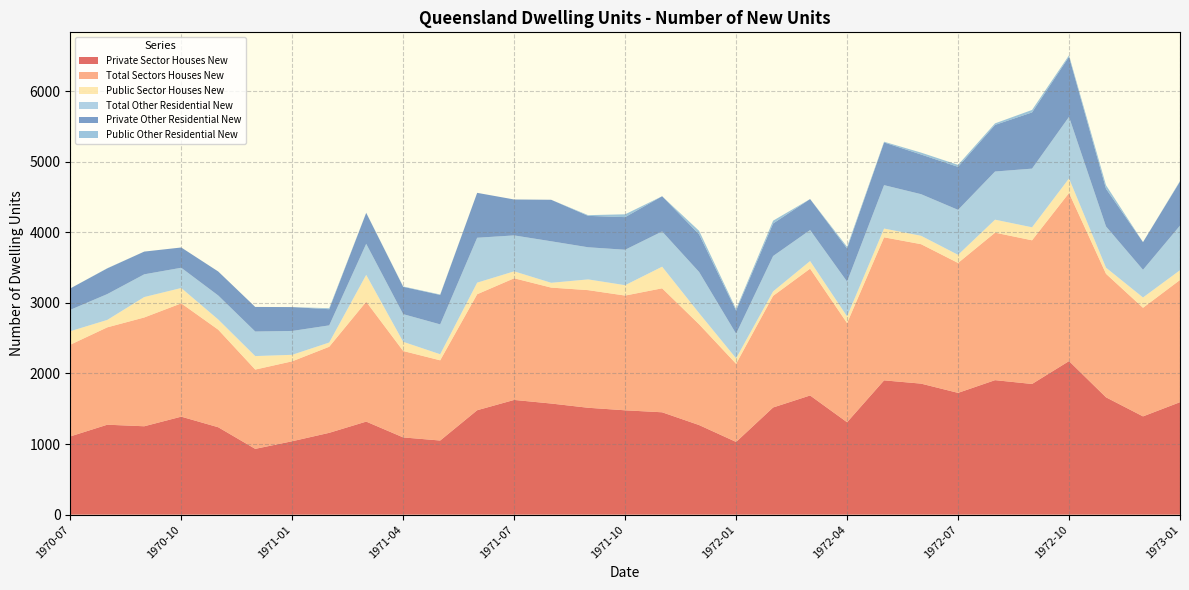

Reading left to right, extract all data points from this chart.

Private Sector Houses New: 1970-07=1108	1970-08=1274	1970-09=1252	1970-10=1388	1970-11=1238	1970-12=932	1971-01=1040	1971-02=1159	1971-03=1318	1971-04=1094	1971-05=1050	1971-06=1479	1971-07=1625	1971-08=1574	1971-09=1514	1971-10=1478	1971-11=1450	1971-12=1269	1972-01=1030	1972-02=1518	1972-03=1688	1972-04=1309	1972-05=1902	1972-06=1856	1972-07=1725	1972-08=1905	1972-09=1851	1972-10=2175	1972-11=1662	1972-12=1392	1973-01=1593
Total Sectors Houses New: 1970-07=1299	1970-08=1379	1970-09=1541	1970-10=1605	1970-11=1382	1970-12=1123	1971-01=1132	1971-02=1219	1971-03=1698	1971-04=1224	1971-05=1136	1971-06=1643	1971-07=1723	1971-08=1642	1971-09=1666	1971-10=1625	1971-11=1756	1971-12=1427	1972-01=1107	1972-02=1581	1972-03=1796	1972-04=1404	1972-05=2026	1972-06=1975	1972-07=1840	1972-08=2089	1972-09=2035	1972-10=2381	1972-11=1749	1972-12=1538	1973-01=1731
Public Sector Houses New: 1970-07=191	1970-08=105	1970-09=289	1970-10=217	1970-11=144	1970-12=191	1971-01=92	1971-02=60	1971-03=380	1971-04=130	1971-05=86	1971-06=164	1971-07=98	1971-08=68	1971-09=152	1971-10=147	1971-11=306	1971-12=158	1972-01=77	1972-02=63	1972-03=108	1972-04=95	1972-05=124	1972-06=119	1972-07=115	1972-08=184	1972-09=184	1972-10=206	1972-11=87	1972-12=146	1973-01=138
Total Other Residential New: 1970-07=303	1970-08=366	1970-09=322	1970-10=287	1970-11=340	1970-12=348	1971-01=338	1971-02=243	1971-03=440	1971-04=392	1971-05=423	1971-06=636	1971-07=509	1971-08=588	1971-09=455	1971-10=502	1971-11=499	1971-12=583	1972-01=349	1972-02=501	1972-03=439	1972-04=493	1972-05=615	1972-06=589	1972-07=637	1972-08=682	1972-09=831	1972-10=872	1972-11=584	1972-12=392	1973-01=632
Private Other Residential New: 1970-07=303	1970-08=364	1970-09=322	1970-10=287	1970-11=340	1970-12=348	1971-01=338	1971-02=229	1971-03=438	1971-04=387	1971-05=417	1971-06=636	1971-07=509	1971-08=588	1971-09=445	1971-10=462	1971-11=499	1971-12=533	1972-01=327	1972-02=461	1972-03=439	1972-04=469	1972-05=605	1972-06=562	1972-07=609	1972-08=660	1972-09=796	1972-10=852	1972-11=534	1972-12=392	1973-01=624
Public Other Residential New: 1970-07=0	1970-08=2	1970-09=0	1970-10=0	1970-11=0	1970-12=0	1971-01=0	1971-02=14	1971-03=2	1971-04=5	1971-05=6	1971-06=0	1971-07=0	1971-08=0	1971-09=10	1971-10=40	1971-11=0	1971-12=50	1972-01=22	1972-02=40	1972-03=0	1972-04=24	1972-05=10	1972-06=27	1972-07=28	1972-08=22	1972-09=35	1972-10=20	1972-11=50	1972-12=0	1973-01=8